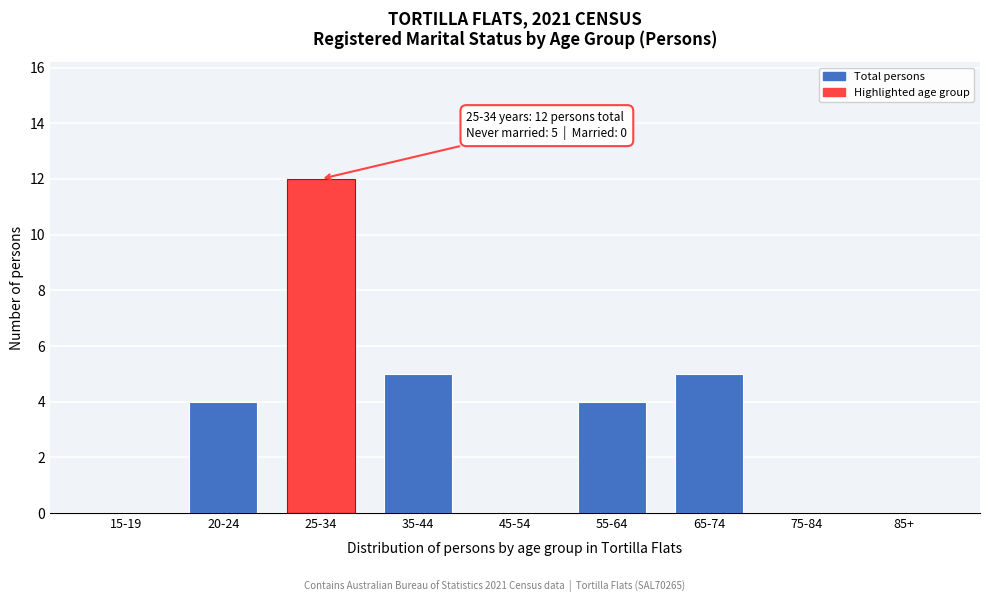

Reading left to right, list all the values displayed in this chart.

15-19=0	20-24=4	25-34=12	35-44=5	45-54=0	55-64=4	65-74=5	75-84=0	85+=0